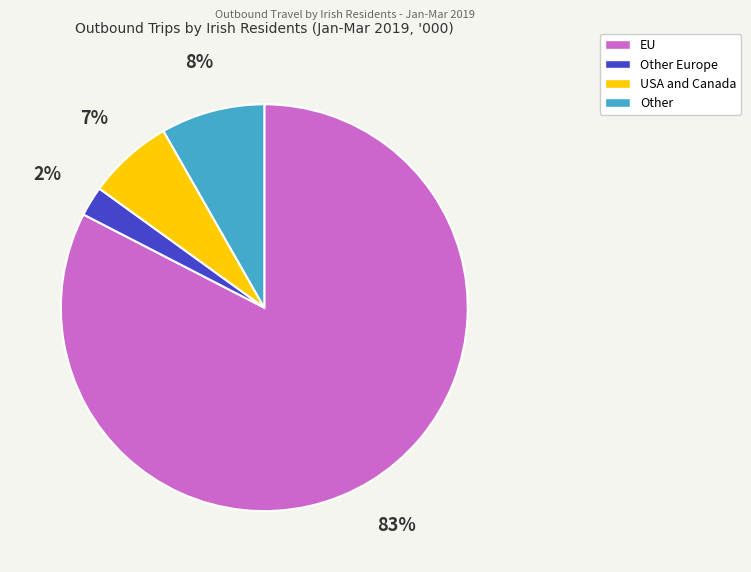

To the nearest percent, what is the average slice percentage?

25%